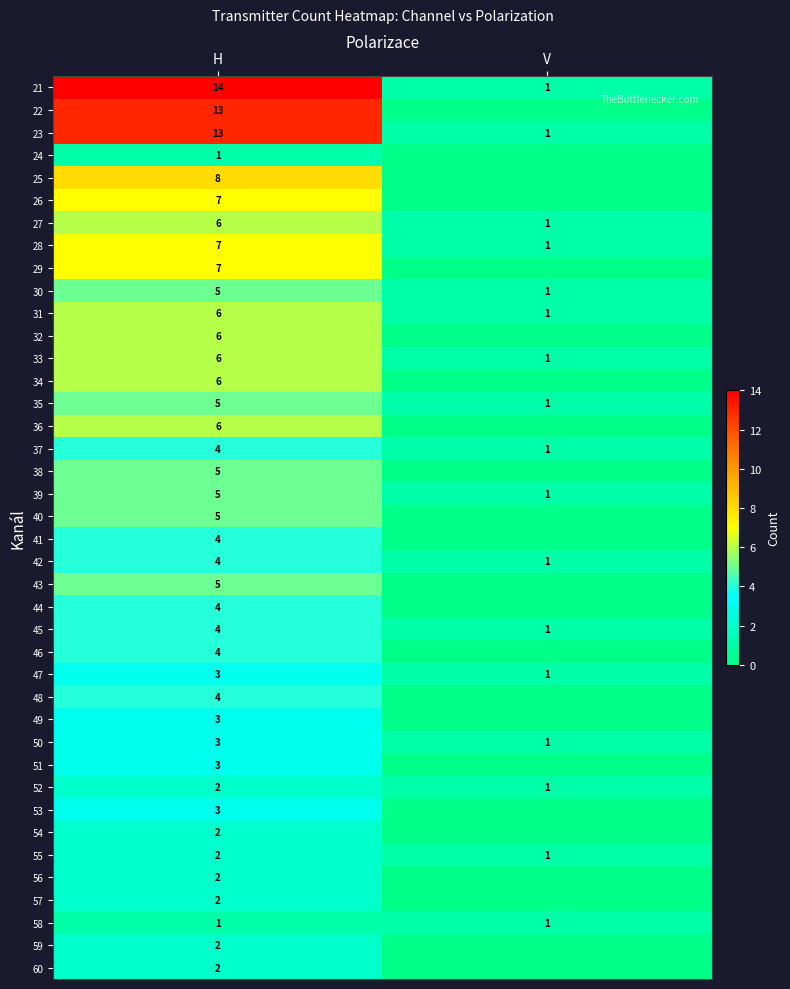

The value of row_1 at V is 0. True or false?

True